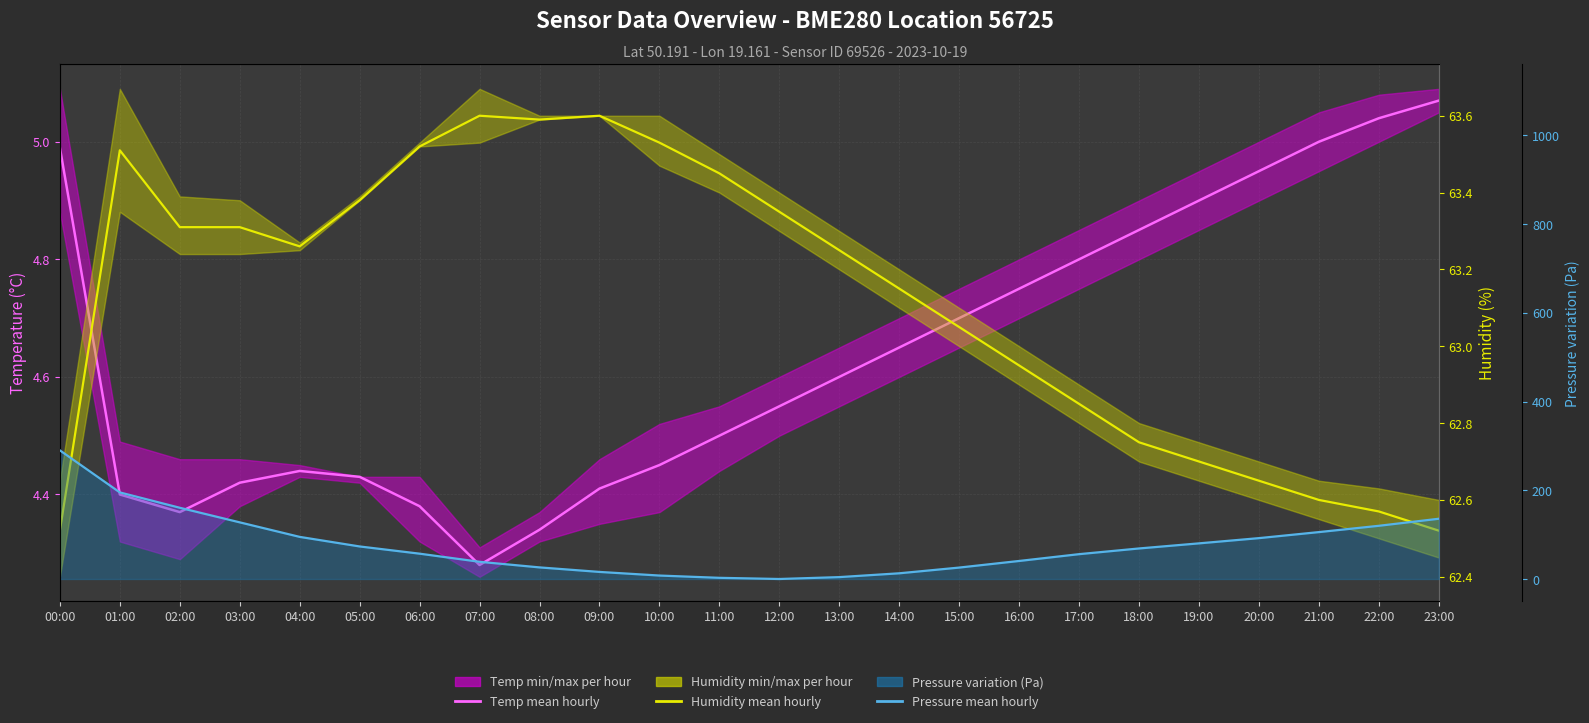

At which category is the sum across all series the highest?

00:00